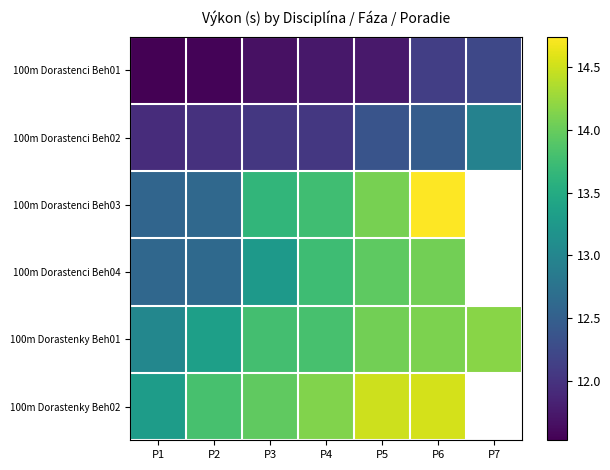

Where does the 100m Dorastenky Beh02 series first go above 14?

P4